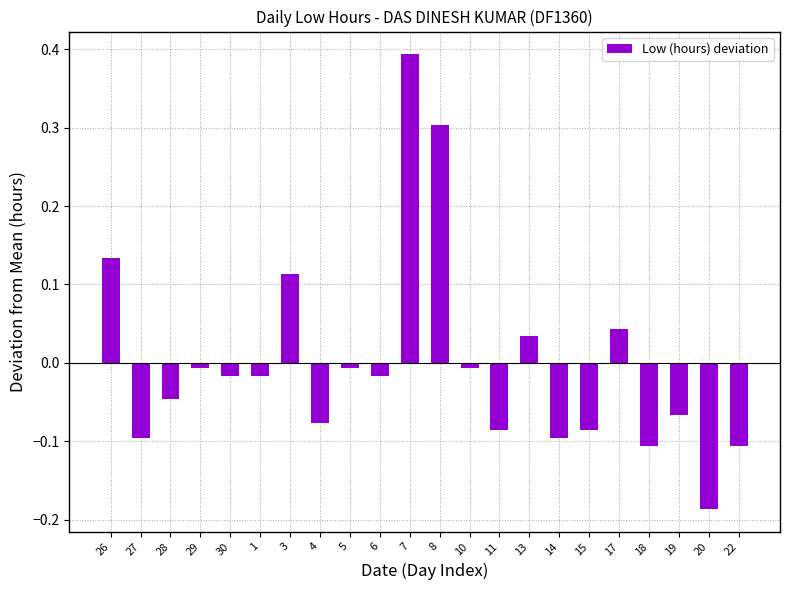

Between 14 and 3, which is larger?

3